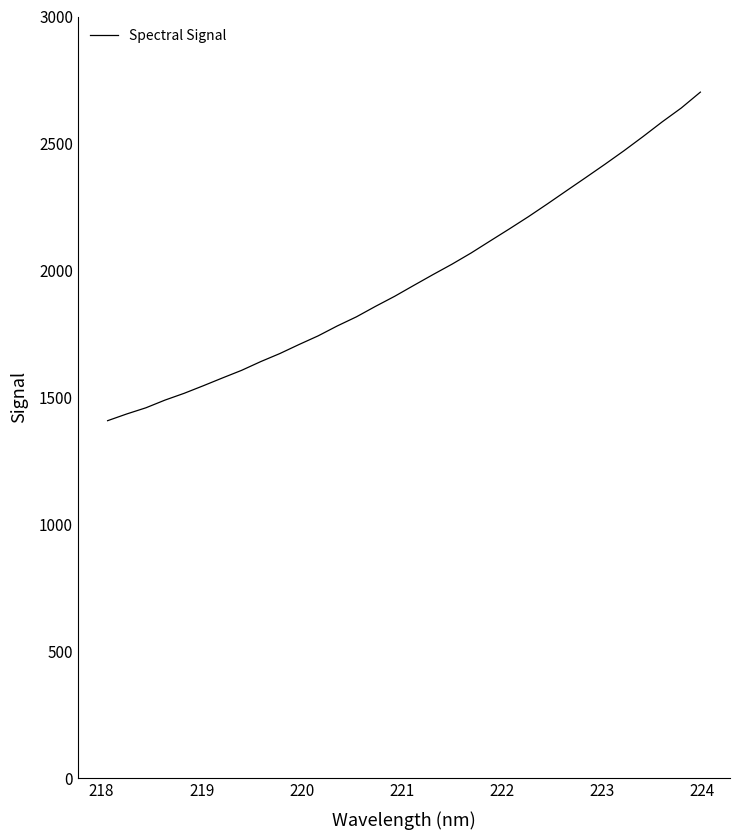

What is the minimum value shown in the chart?

1408.4